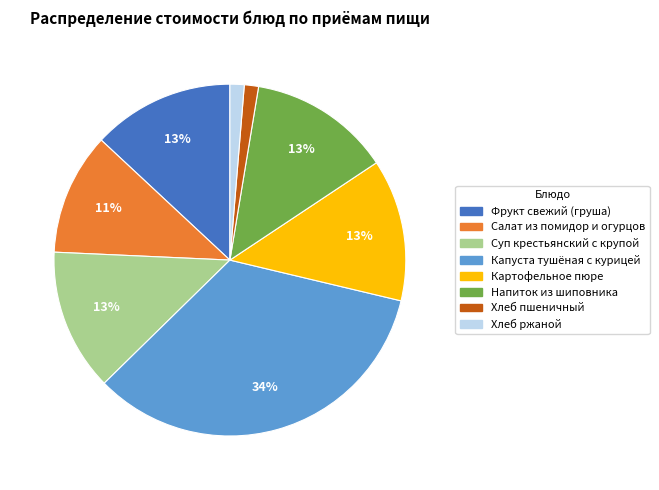

What percentage is the Хлеб пшеничный slice, to the nearest percent?

1%